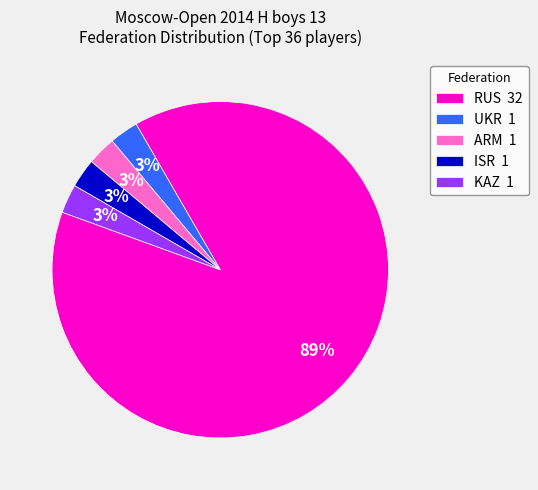

True or false: KAZ 1 accounts for 3% of the total.

True